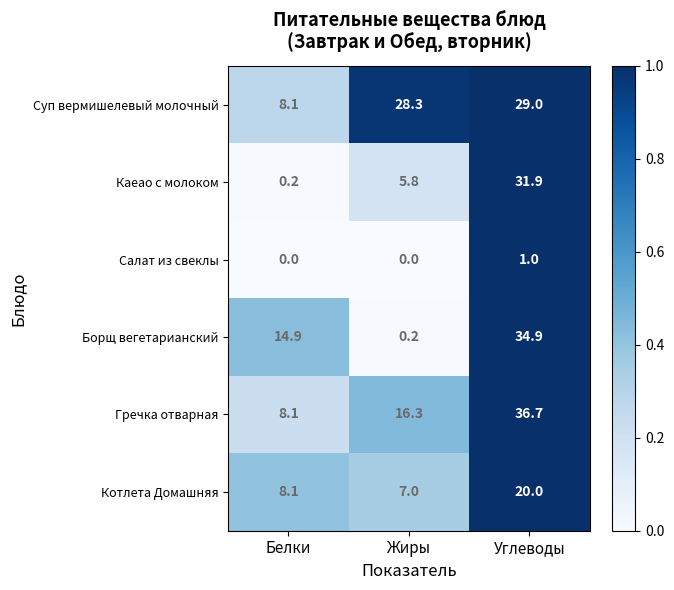

What is the total value across all series at Белки?

39.4